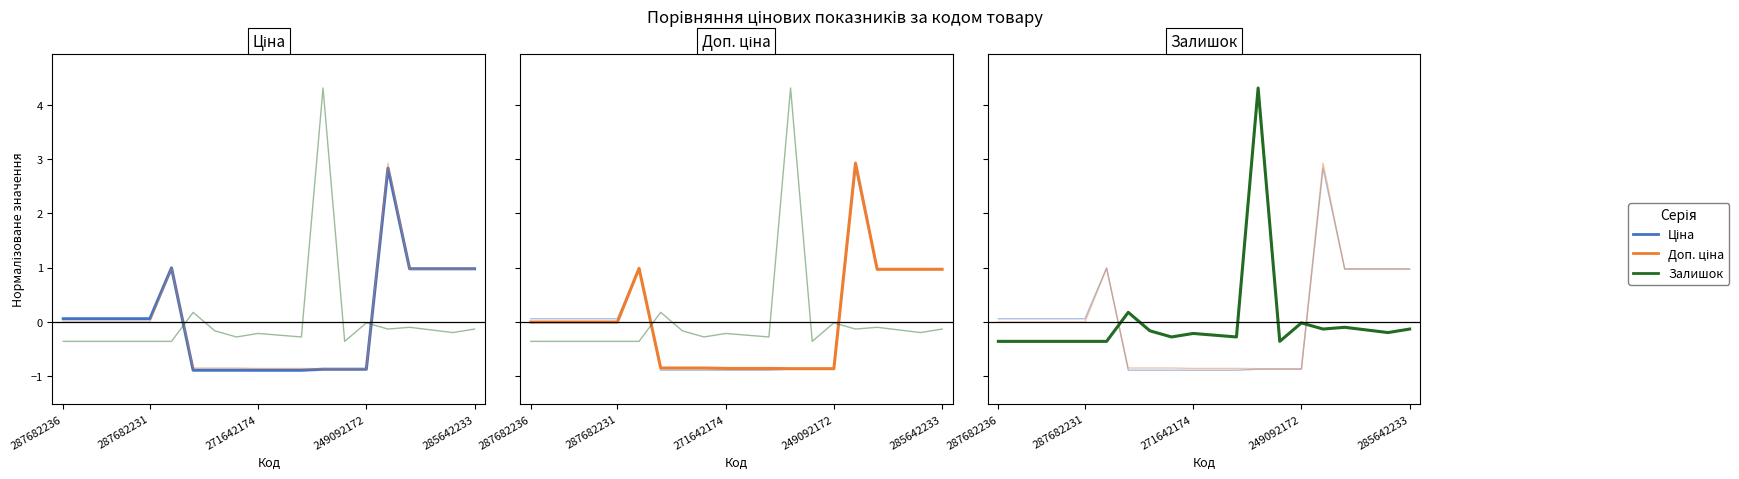

Rank the series by their average value, from lowest to highest.

Залишок, Доп. ціна, Ціна